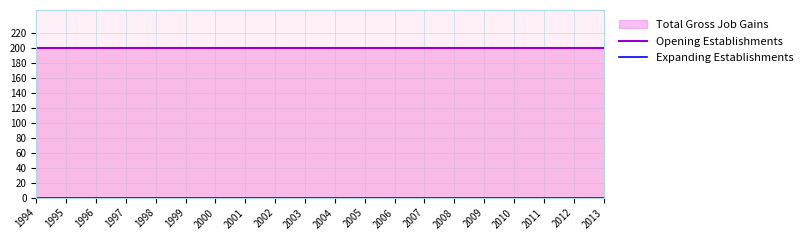

The value of Opening Establishments at 1996 is 263. True or false?

False